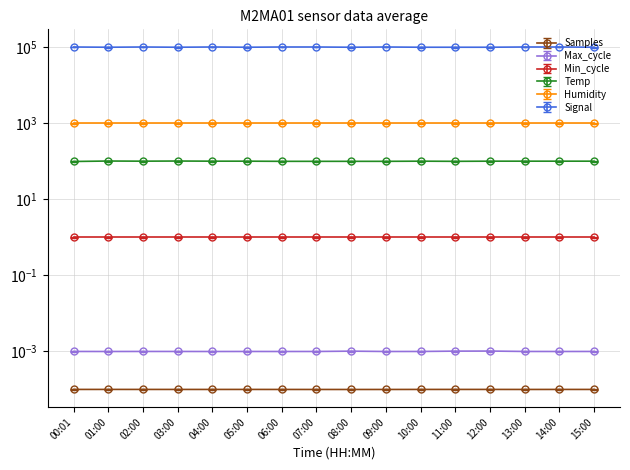

At which category does Signal reach its first local valley?

01:00